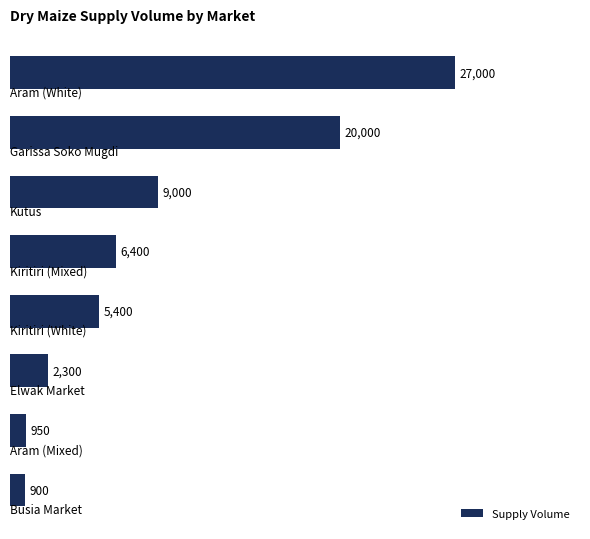

What is the difference between the second highest and second lowest values?

19050